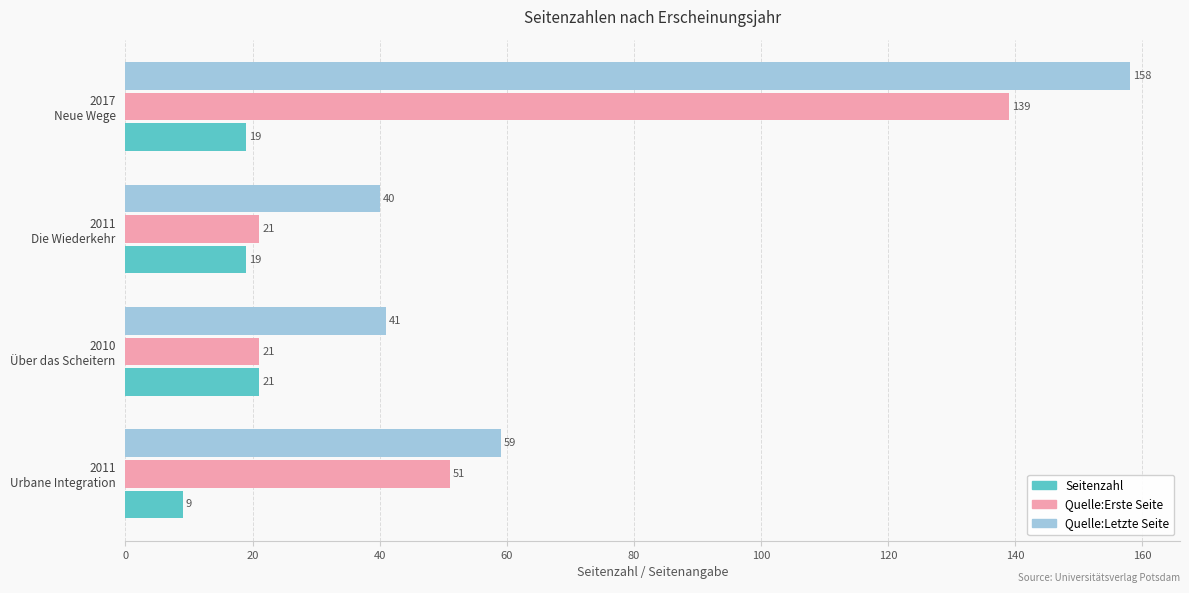

What is the difference between the maximum and minimum values in the Seitenzahl series?

12